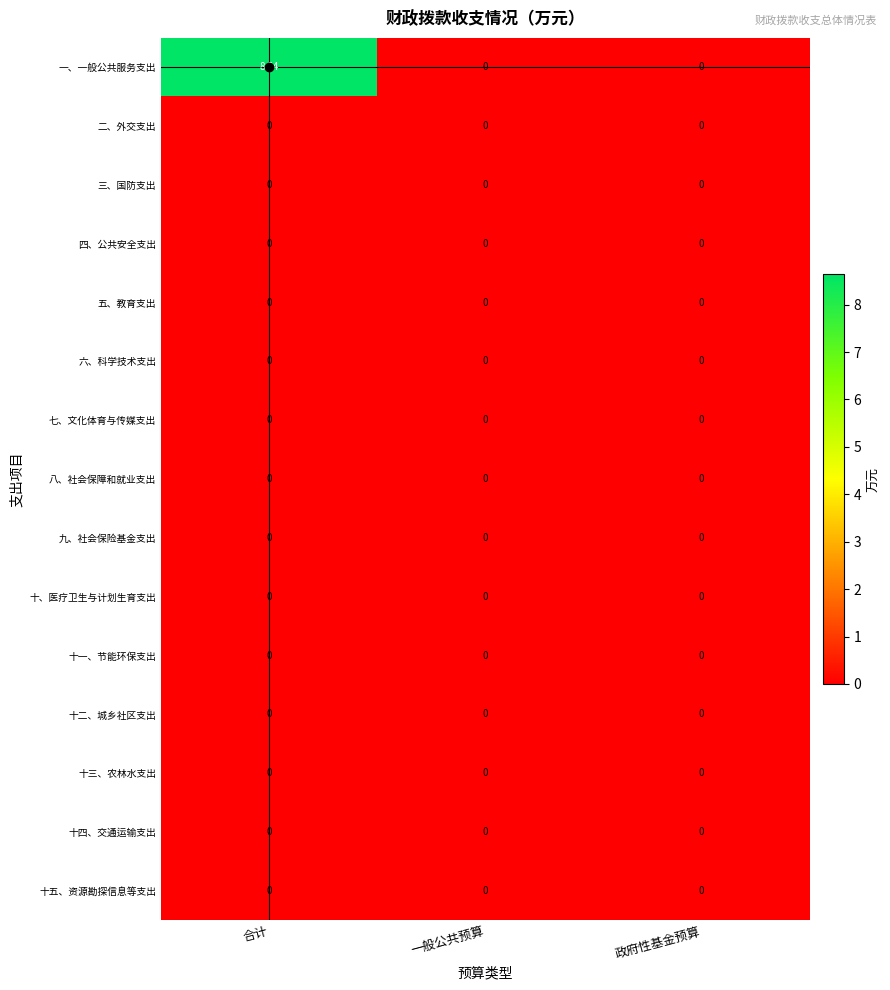

At which category is the sum across all series the highest?

合计